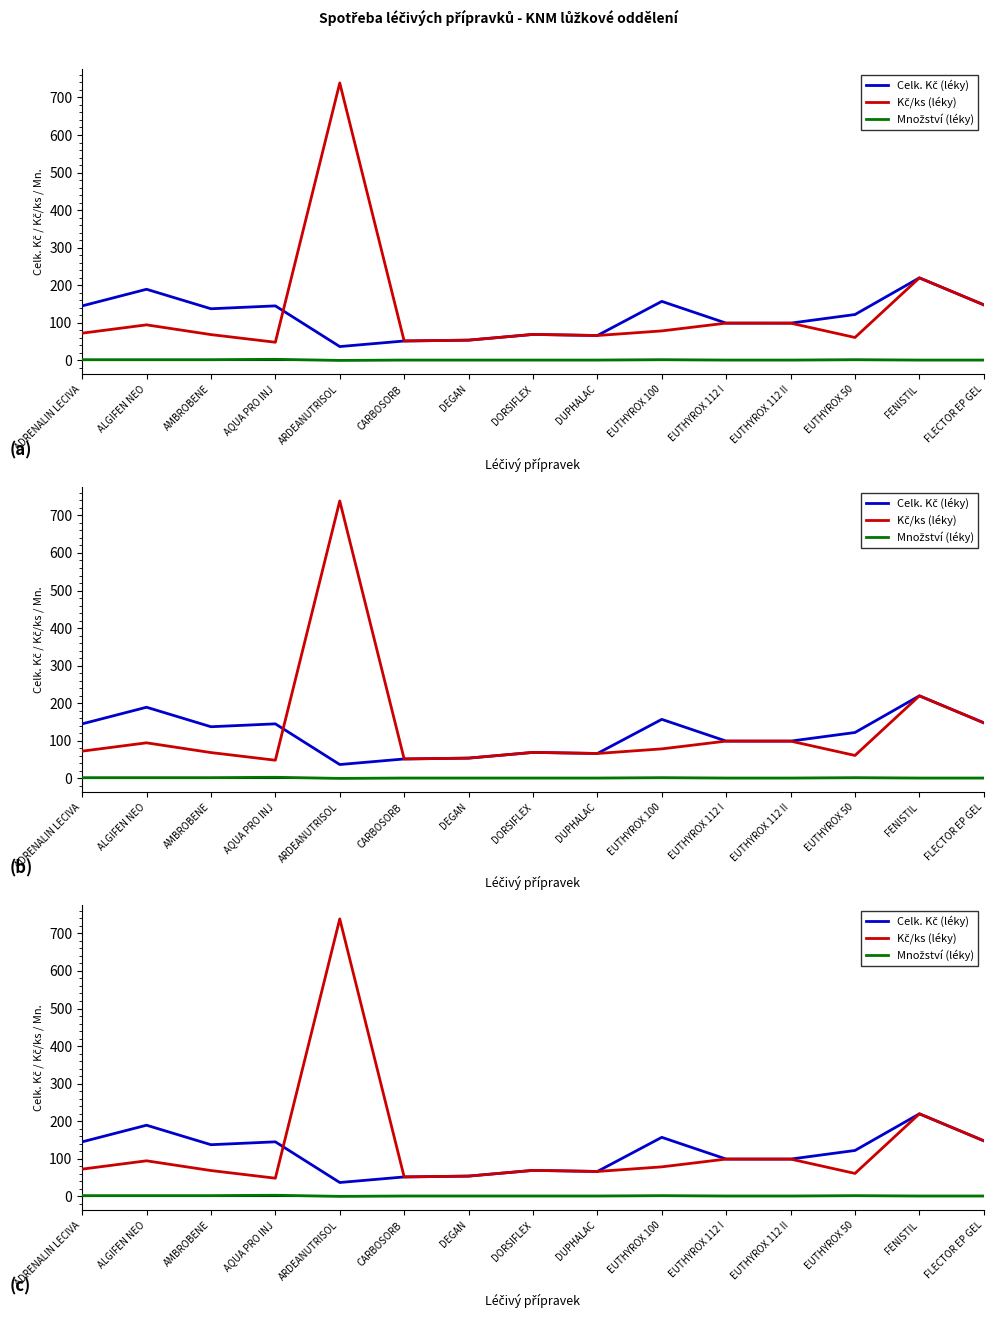

List the series in order of their peak value, highest first.

Kč/ks (léky), Celk. Kč (léky), Množství (léky)